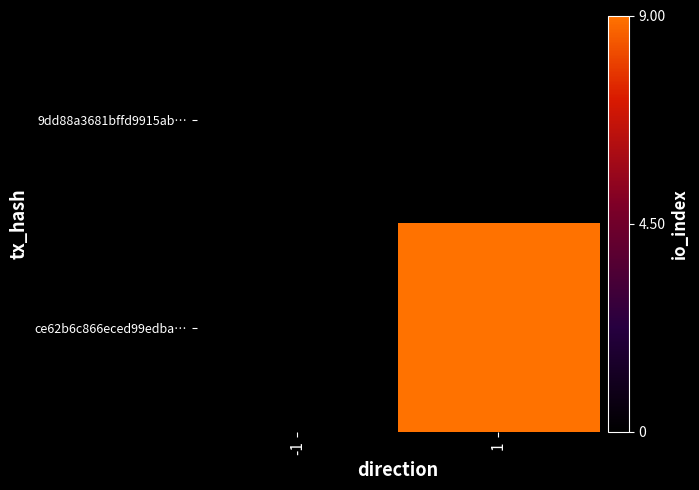

What is the maximum value shown in the chart?

9